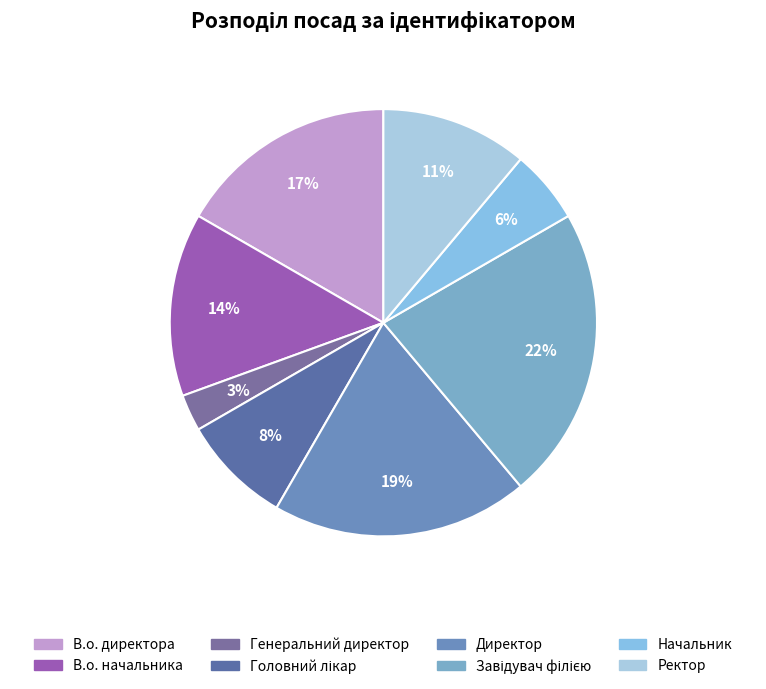

Count the number of slices in the pie.

8